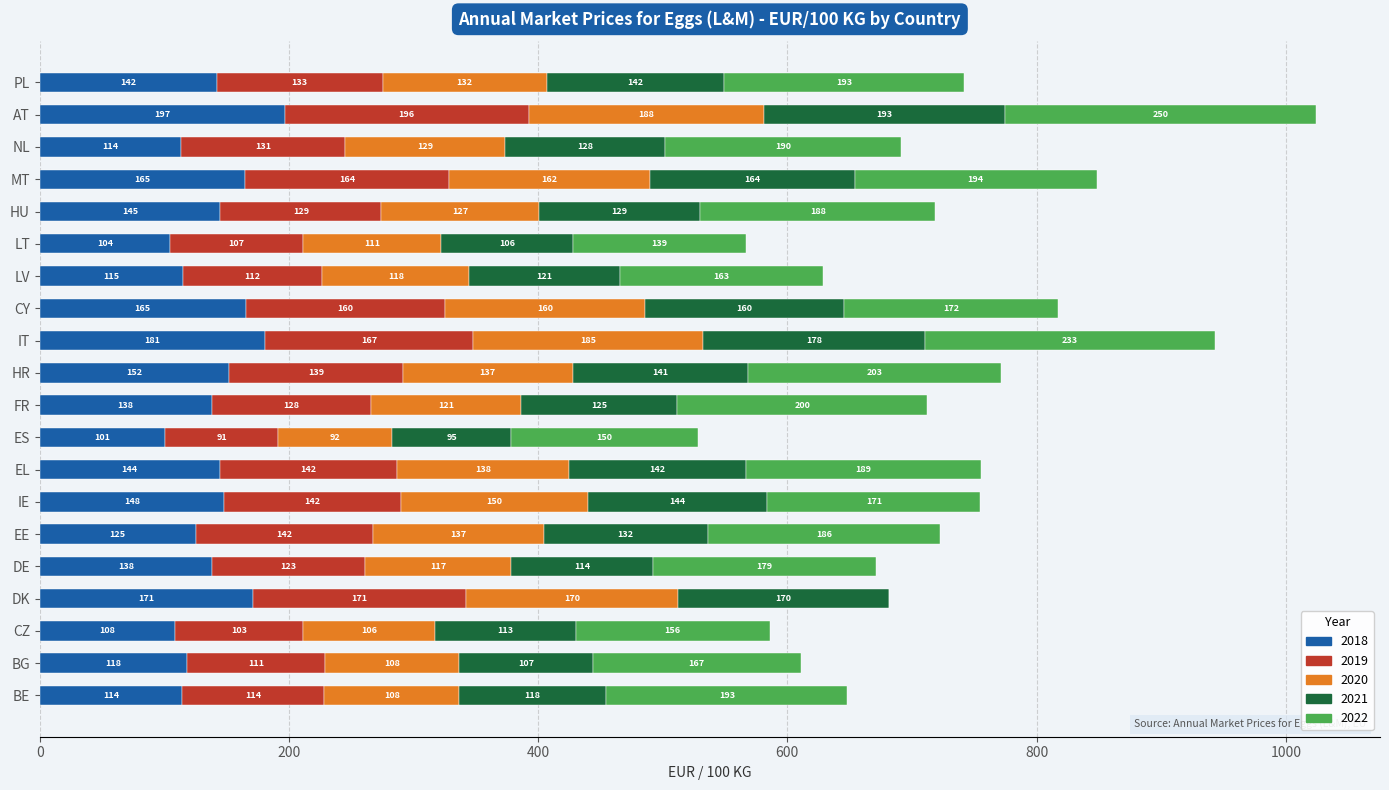

Is it true that 2018 equals 108.3 at CZ?

True